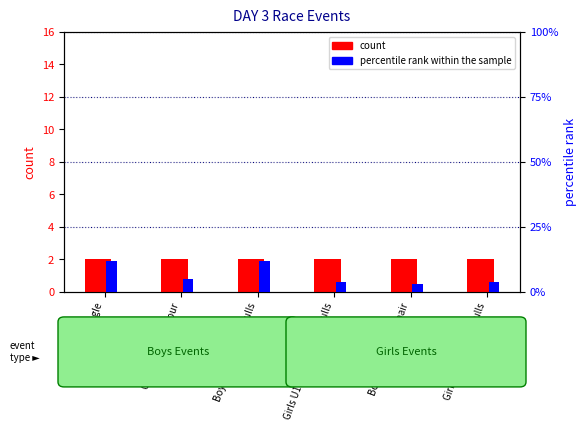

What is the approximate value of count at Girls U15 coxed quad sculls?

2